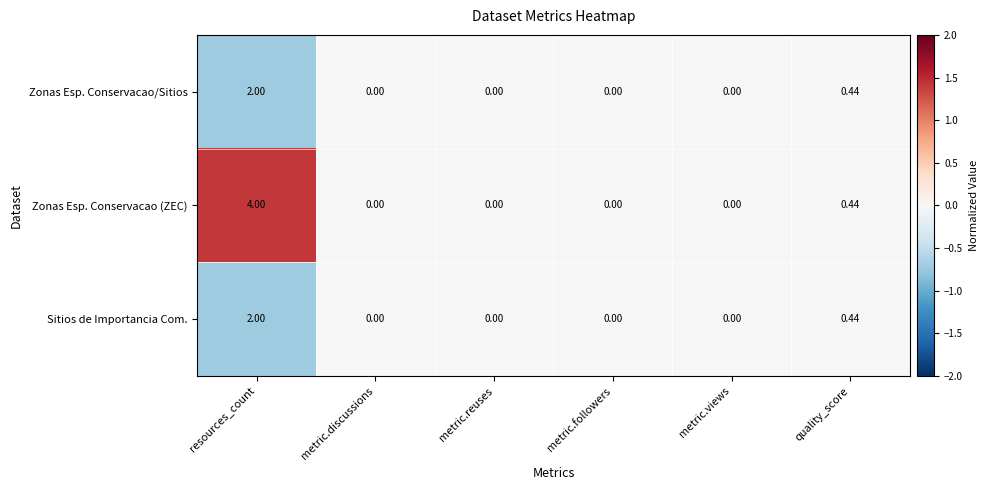

Which label corresponds to the largest value in the chart?

resources_count